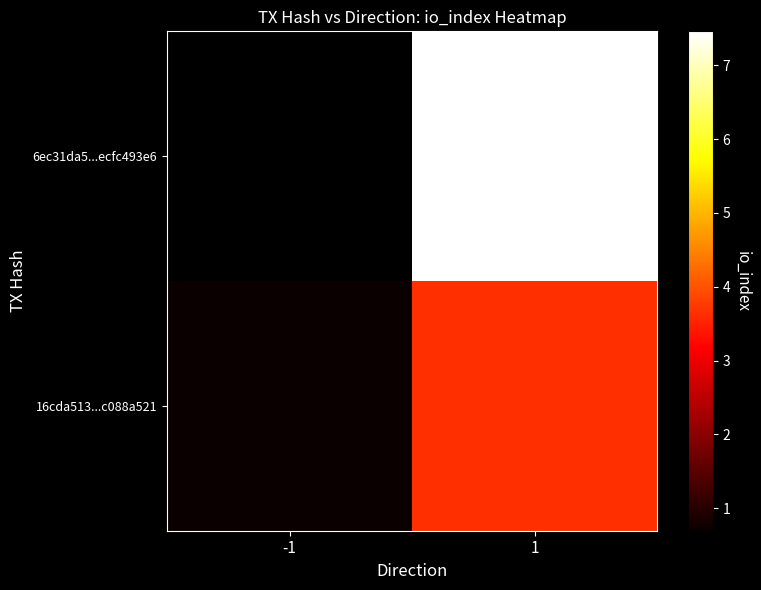

At 1, list the series in order from smallest to largest.

16cda513...c088a521, 6ec31da5...ecfc493e6